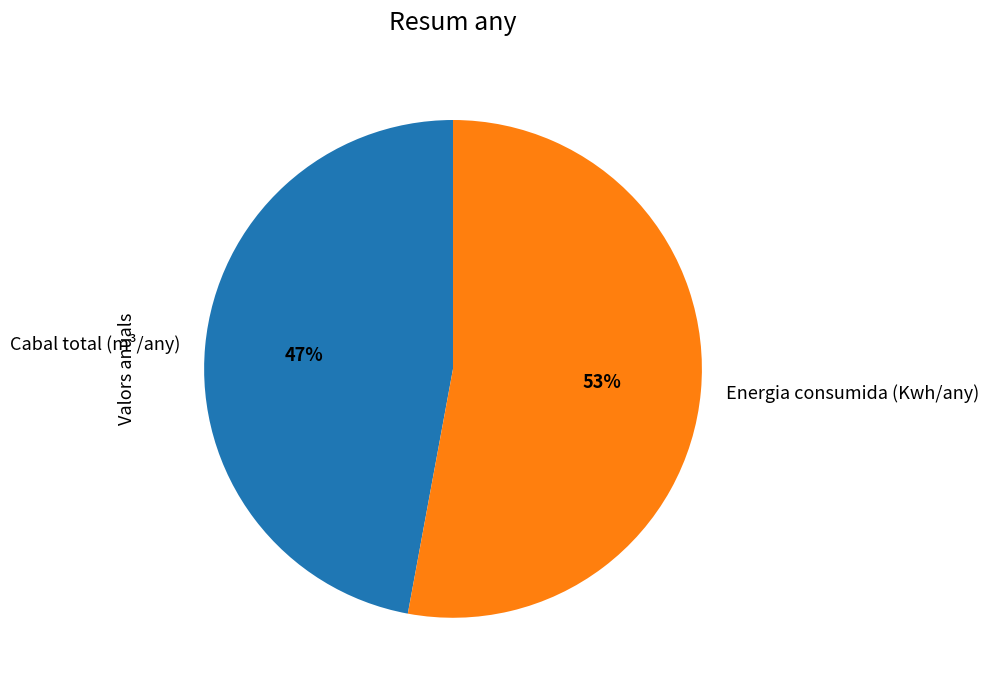

Between Cabal total (m³/any) and Energia consumida (Kwh/any), which is larger?

Energia consumida (Kwh/any)